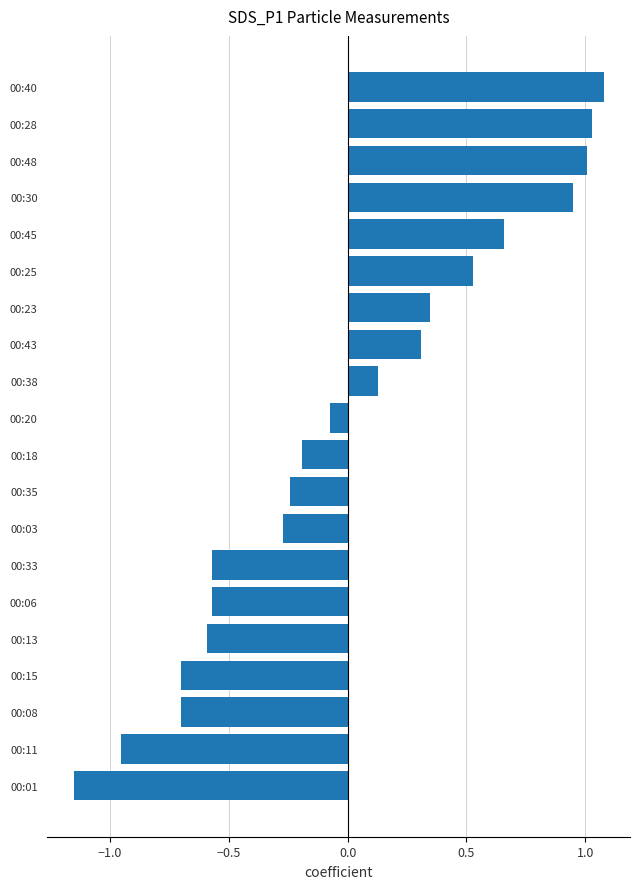

Are the bars grouped side by side (vs. stacked)?

No